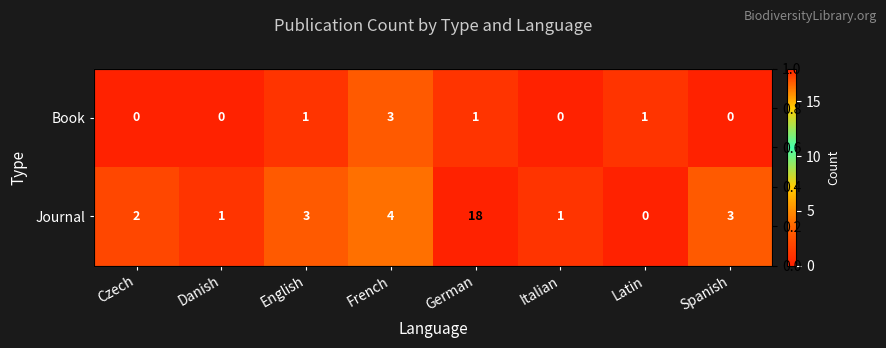

How many values in the Book series exceed 1?

1